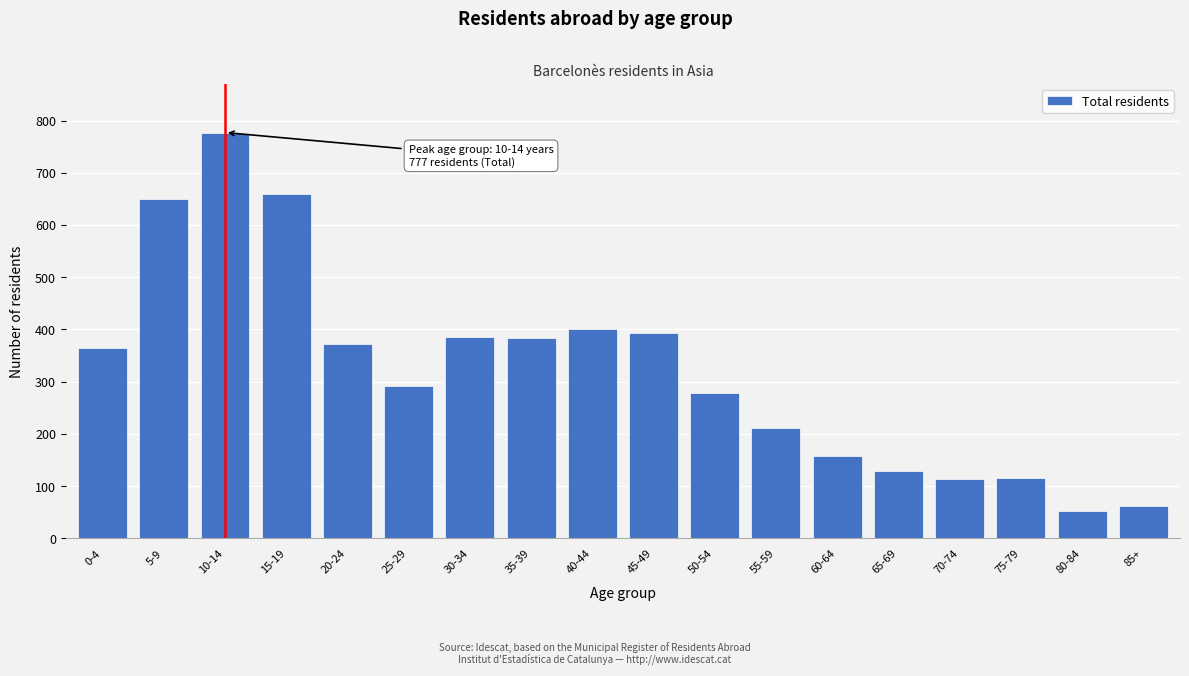

The chart shows a value of 194 at 65-69. True or false?

False